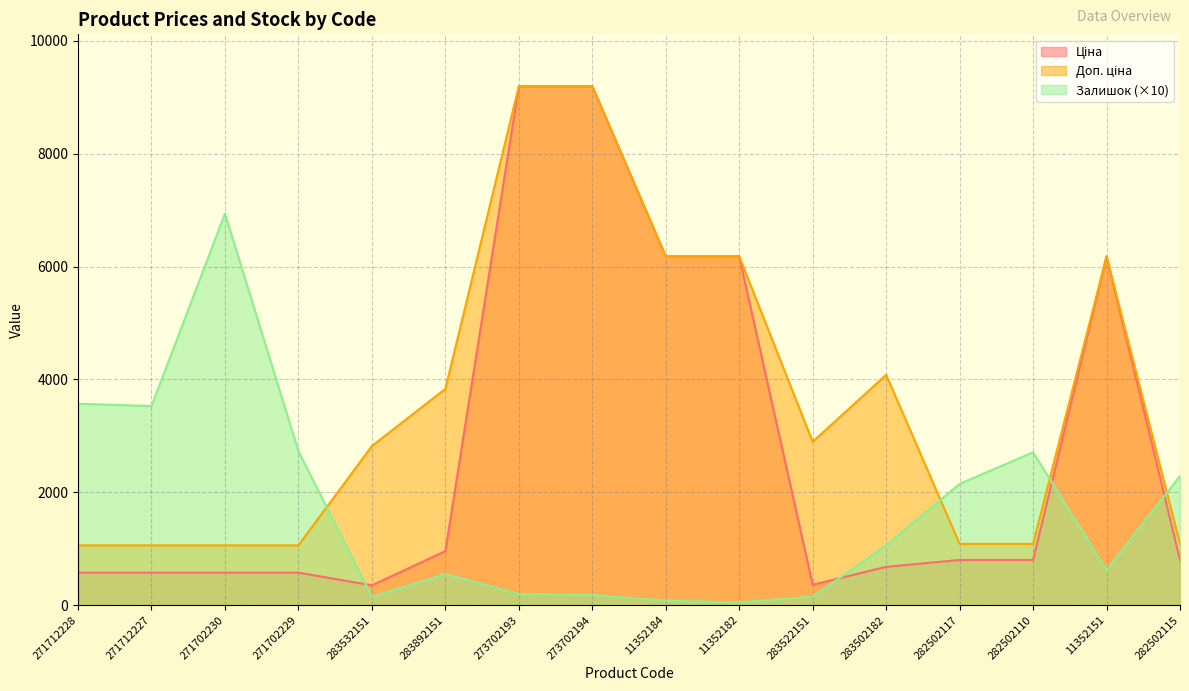

True or false: Доп. ціна has more than 1 points higher than both neighbors.

True